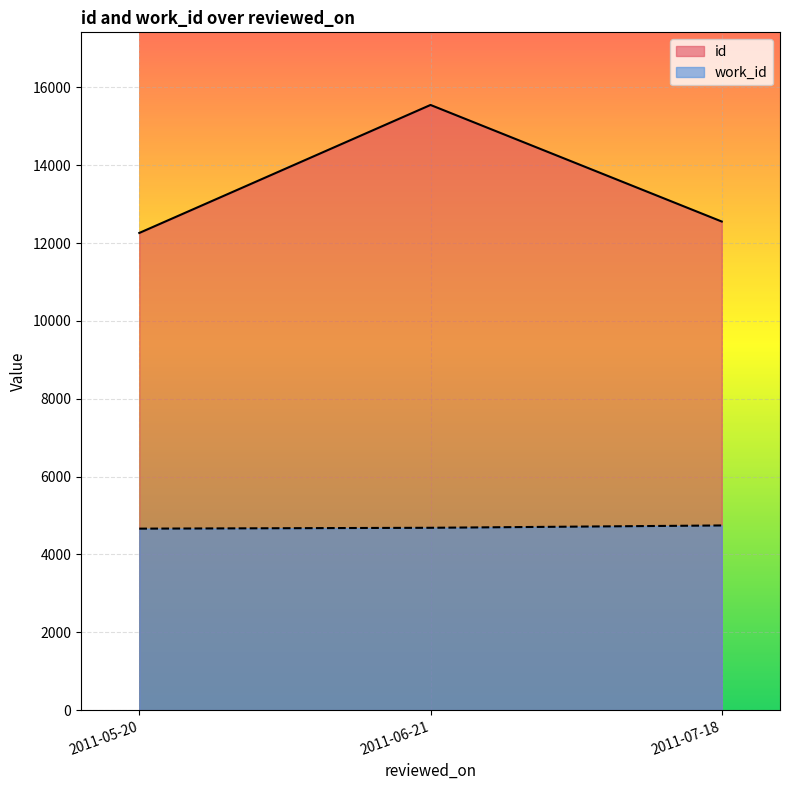

At which category is the sum across all series the highest?

2011-06-21